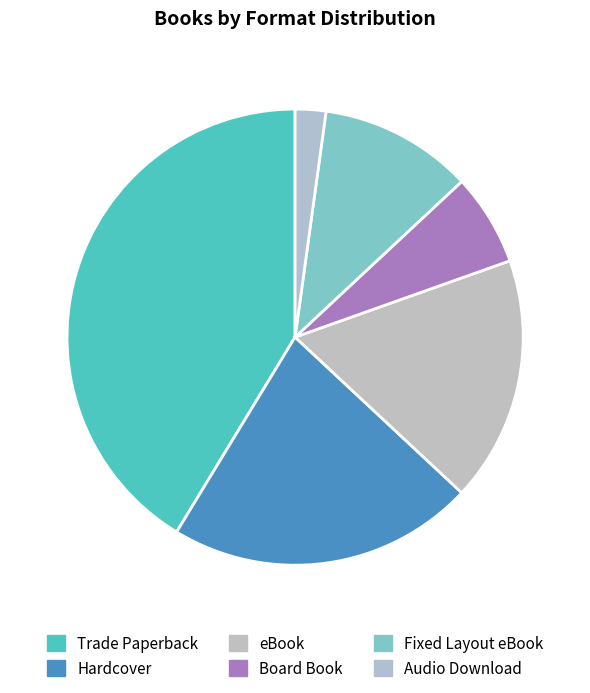

Is it true that Board Book is 7% of the pie?

True